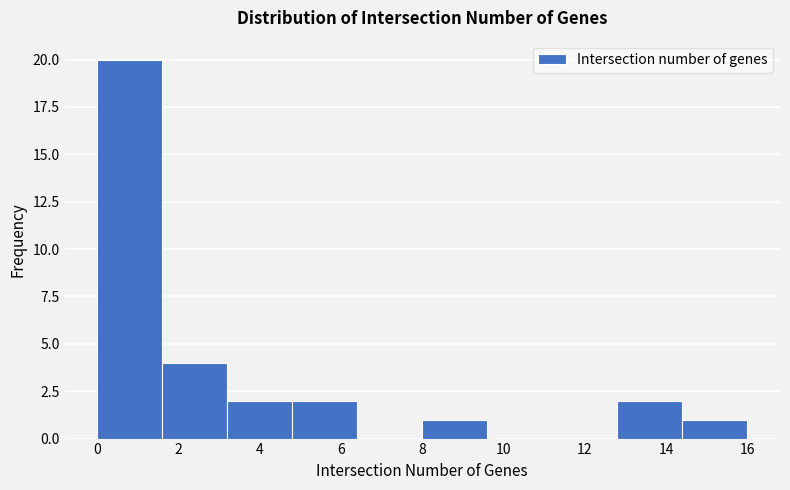

Reading left to right, list every bar in this chart as the range it spans on the x-axis followed by its height. The values are not printed on the chart, so give them approximately, as read against the axis.

0.0 to 1.6: 20
1.6 to 3.2: 4
3.2 to 4.8: 2
4.8 to 6.4: 2
6.4 to 8.0: 0
8.0 to 9.6: 1
9.6 to 11.2: 0
11.2 to 12.8: 0
12.8 to 14.4: 2
14.4 to 16.0: 1